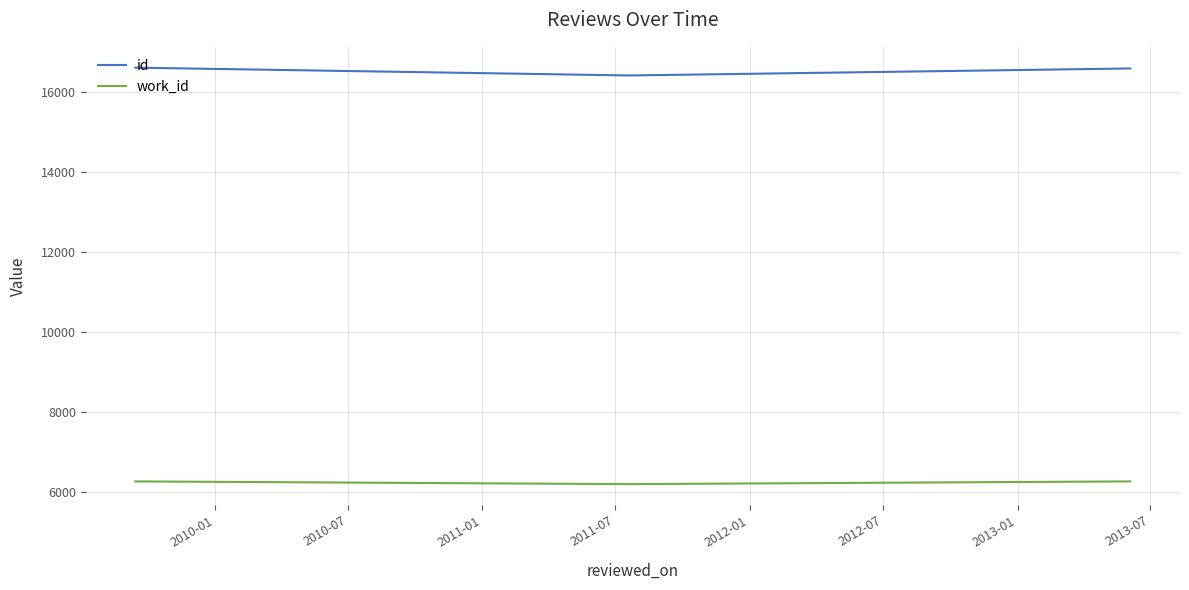

What is the maximum value for work_id?

6270